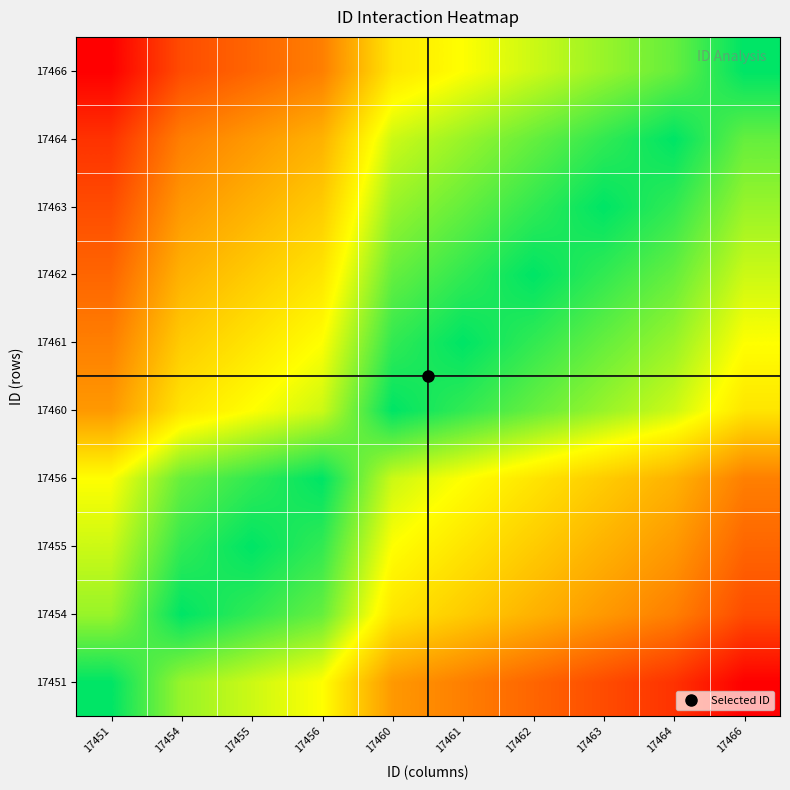

Reading right to left, what are all the values shown in this chart?

17451: 17466=0.0	17464=0.1	17463=0.2	17462=0.3	17461=0.3	17460=0.4	17456=0.7	17455=0.7	17454=0.8	17451=1.0
17454: 17466=0.2	17464=0.3	17463=0.4	17462=0.5	17461=0.5	17460=0.6	17456=0.9	17455=0.9	17454=1.0	17451=0.8
17455: 17466=0.3	17464=0.4	17463=0.5	17462=0.5	17461=0.6	17460=0.7	17456=0.9	17455=1.0	17454=0.9	17451=0.7
17456: 17466=0.3	17464=0.5	17463=0.5	17462=0.6	17461=0.7	17460=0.7	17456=1.0	17455=0.9	17454=0.9	17451=0.7
17460: 17466=0.6	17464=0.7	17463=0.8	17462=0.9	17461=0.9	17460=1.0	17456=0.7	17455=0.7	17454=0.6	17451=0.4
17461: 17466=0.7	17464=0.8	17463=0.9	17462=0.9	17461=1.0	17460=0.9	17456=0.7	17455=0.6	17454=0.5	17451=0.3
17462: 17466=0.7	17464=0.9	17463=0.9	17462=1.0	17461=0.9	17460=0.9	17456=0.6	17455=0.5	17454=0.5	17451=0.3
17463: 17466=0.8	17464=0.9	17463=1.0	17462=0.9	17461=0.9	17460=0.8	17456=0.5	17455=0.5	17454=0.4	17451=0.2
17464: 17466=0.9	17464=1.0	17463=0.9	17462=0.9	17461=0.8	17460=0.7	17456=0.5	17455=0.4	17454=0.3	17451=0.1
17466: 17466=1.0	17464=0.9	17463=0.8	17462=0.7	17461=0.7	17460=0.6	17456=0.3	17455=0.3	17454=0.2	17451=0.0